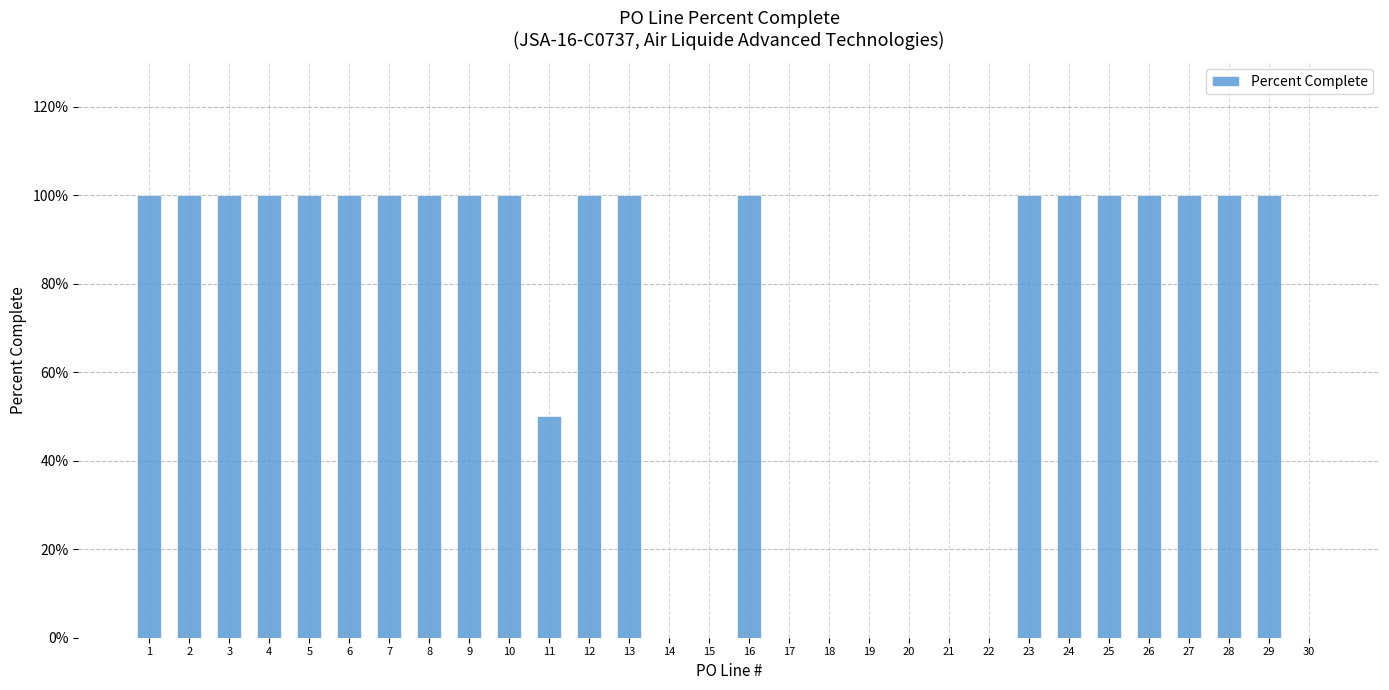

Are the bars horizontal?

No